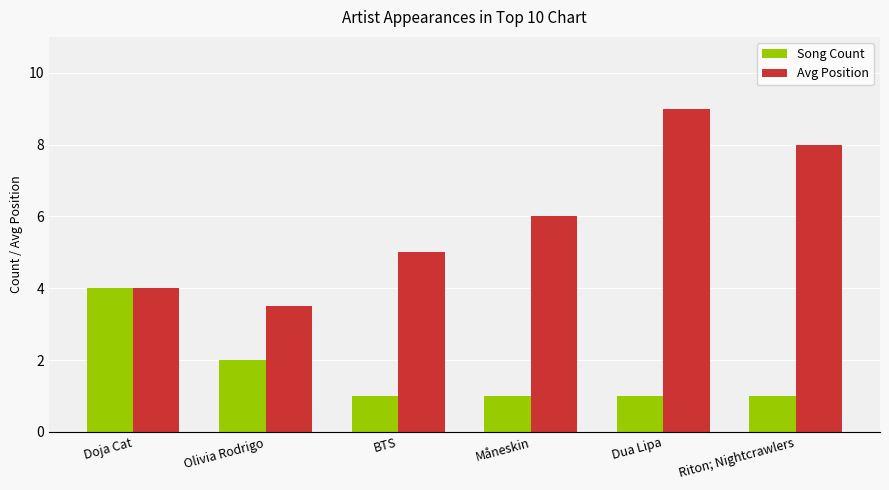

Is the value of Avg Position at Dua Lipa greater than the value of Song Count at Måneskin?

Yes